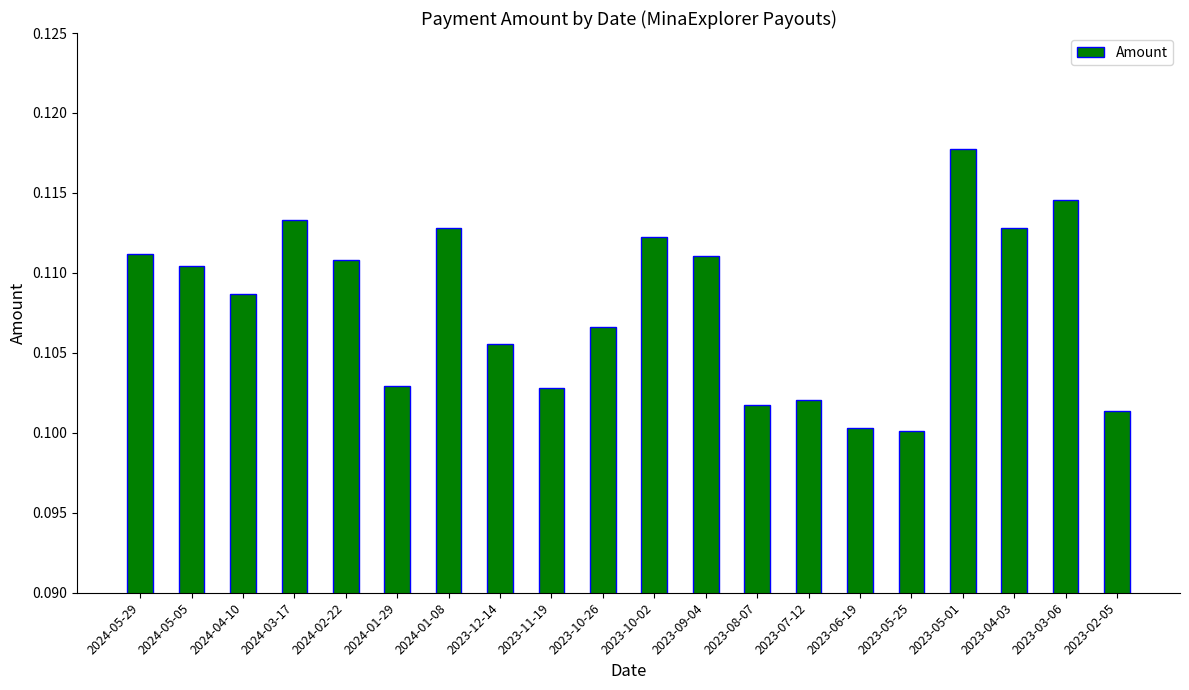

What position from the right is 2023-09-04?

9